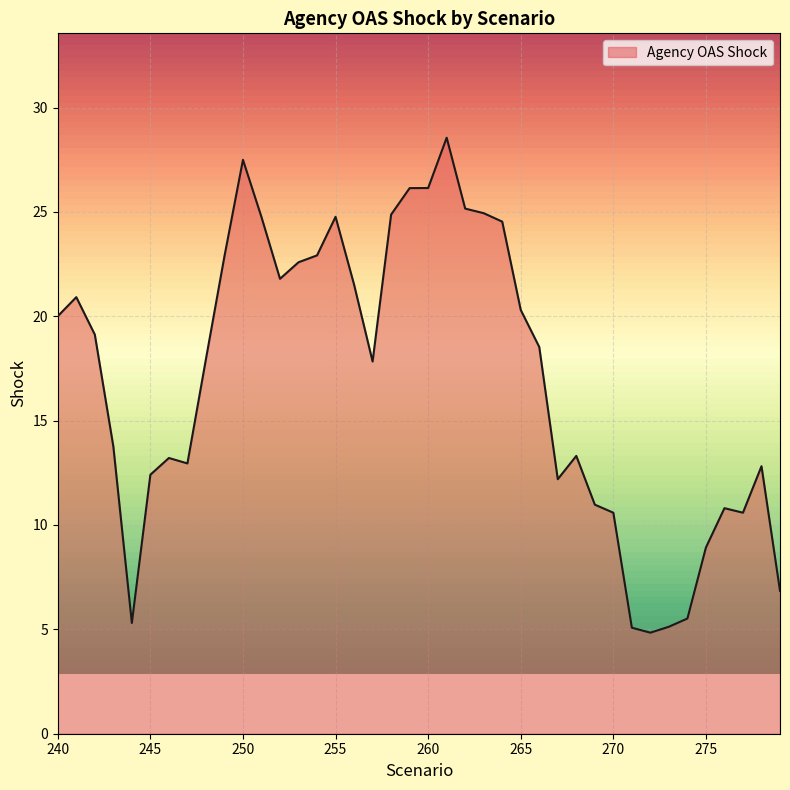

What is the difference between the maximum and minimum values?

23.7